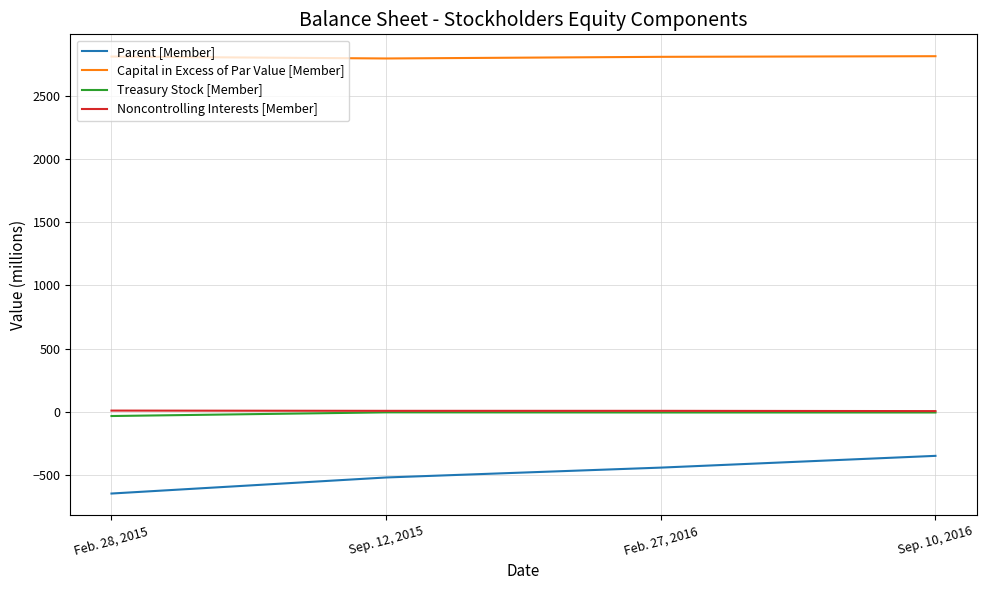

In Capital in Excess of Par Value [Member], how many points are lower than both neighbors (excluding endpoints)?

1